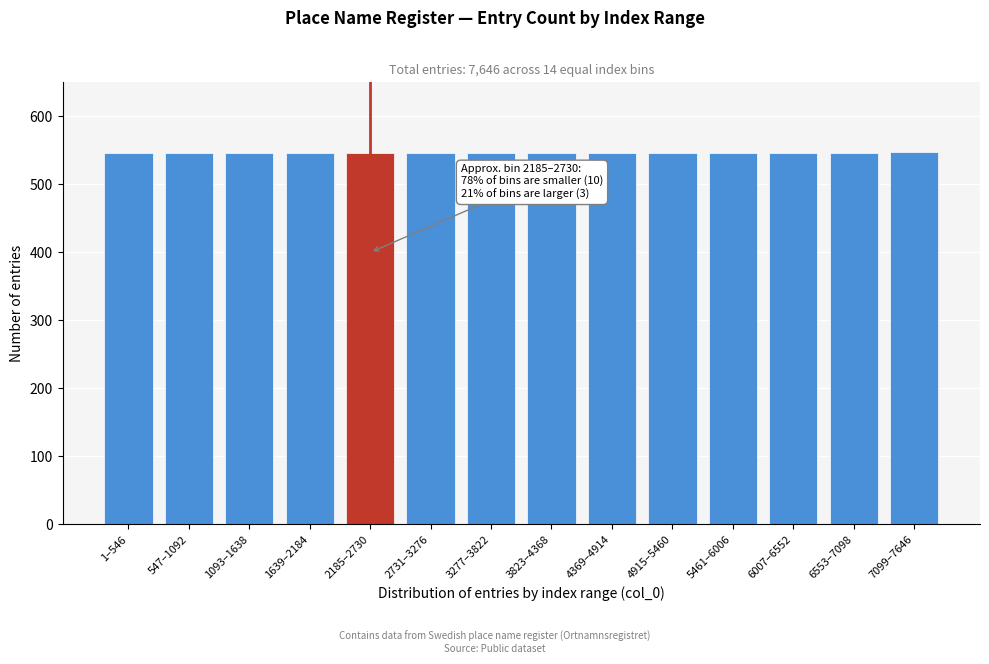

What is the label of the 4th bar from the left?

1639–2184